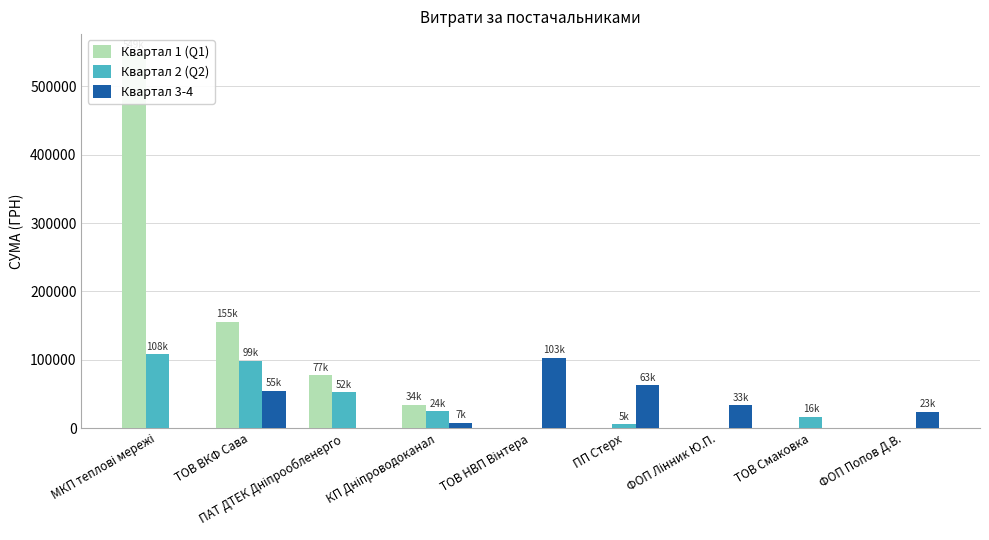

How many series are shown in this chart?

3